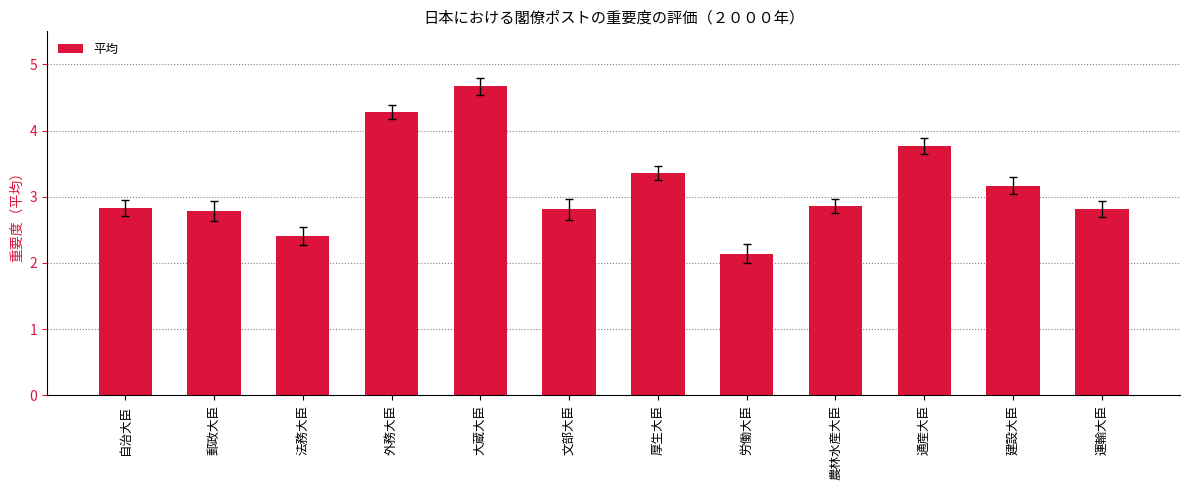

What is the difference between the second highest and second lowest values?

1.9